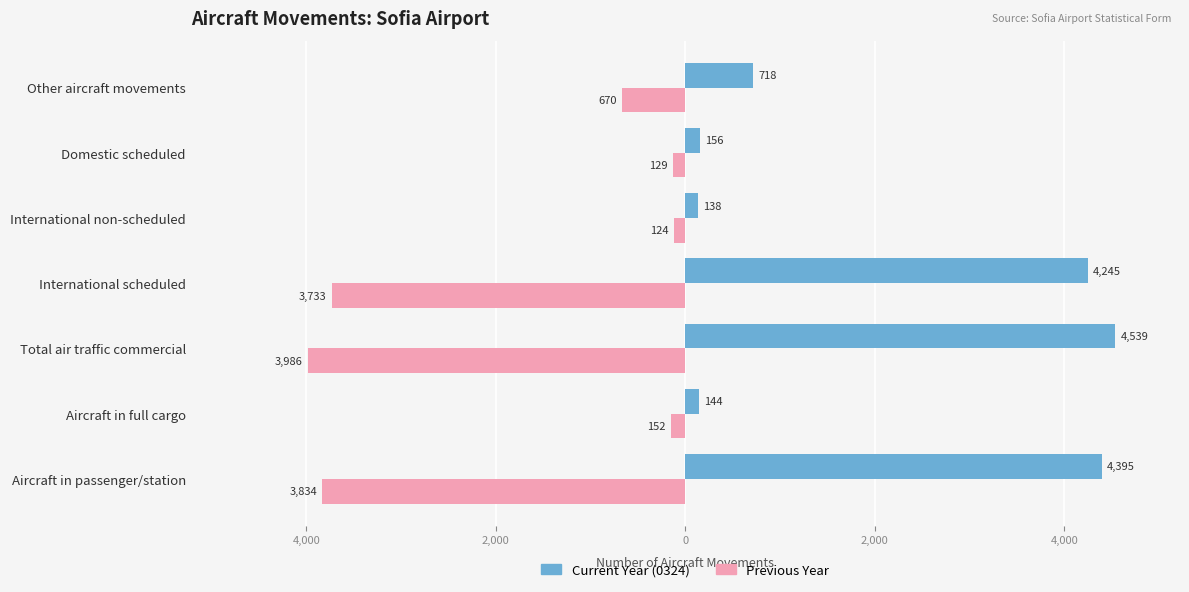

What is the minimum value shown in the chart?

-3986